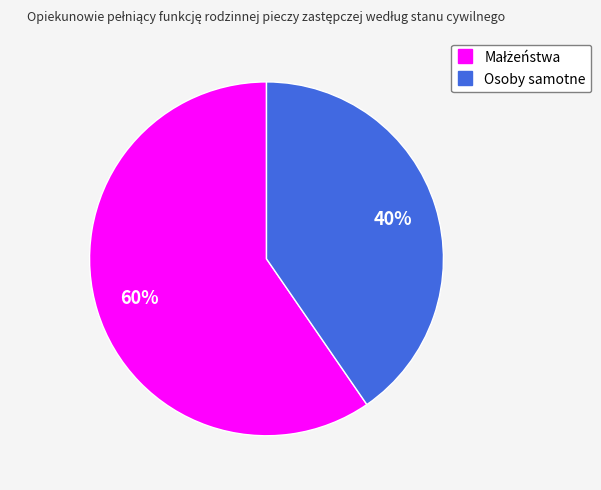

True or false: Osoby samotne accounts for 49% of the total.

False